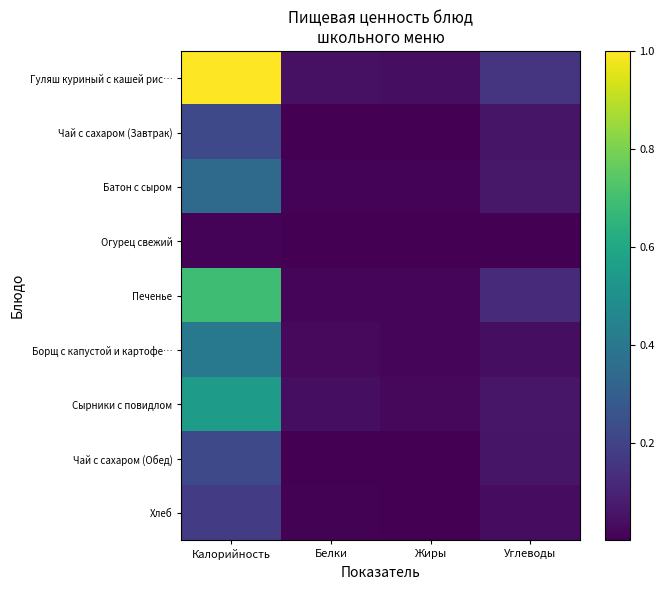

Rank the series by their maximum value, from lowest to highest.

Огурец свежий, Хлеб, Чай с сахаром (Завтрак), Чай с сахаром (Обед), Батон с сыром, Борщ с капустой и картофе…, Сырники с повидлом, Печенье, Гуляш куриный с кашей рис…